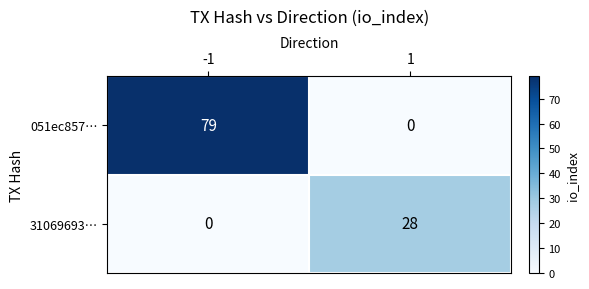

The value of 051ec857… at 1 is 0. True or false?

True